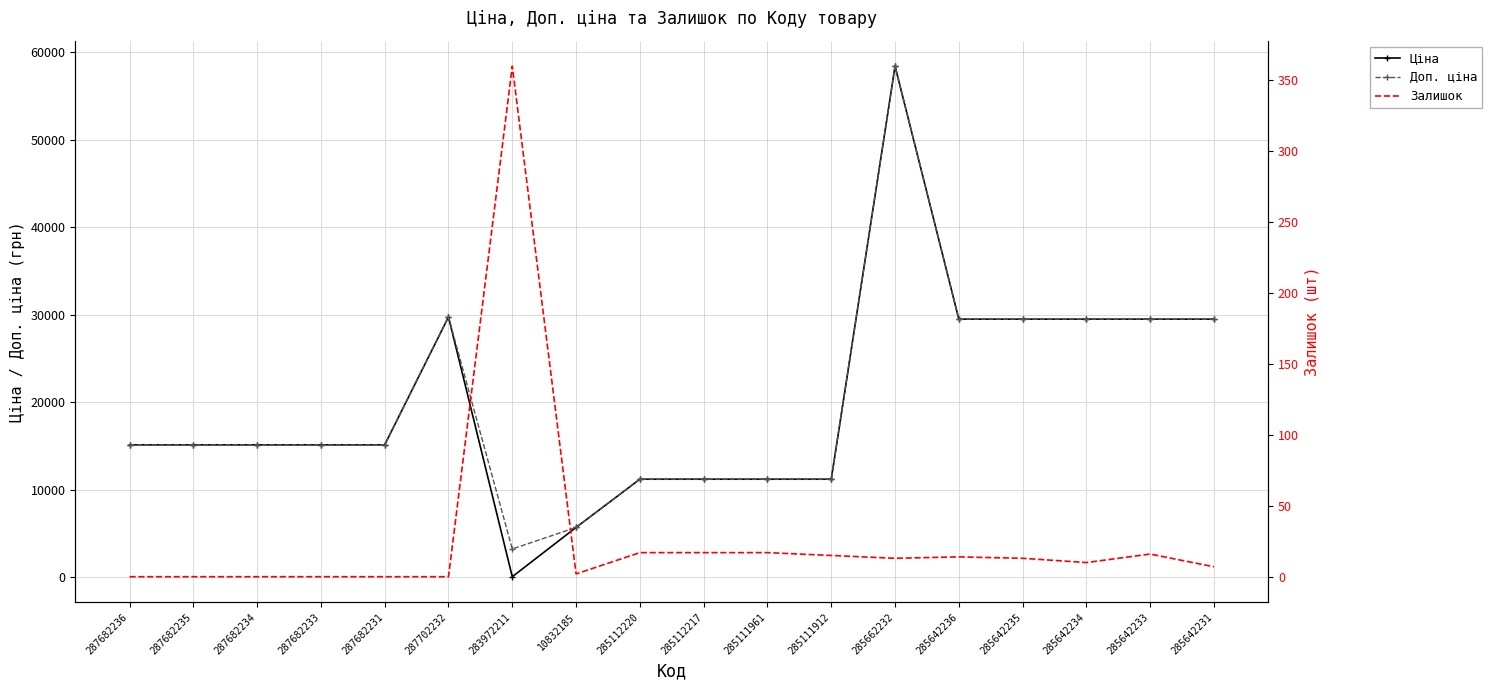

At which category is the sum across all series the highest?

285662232